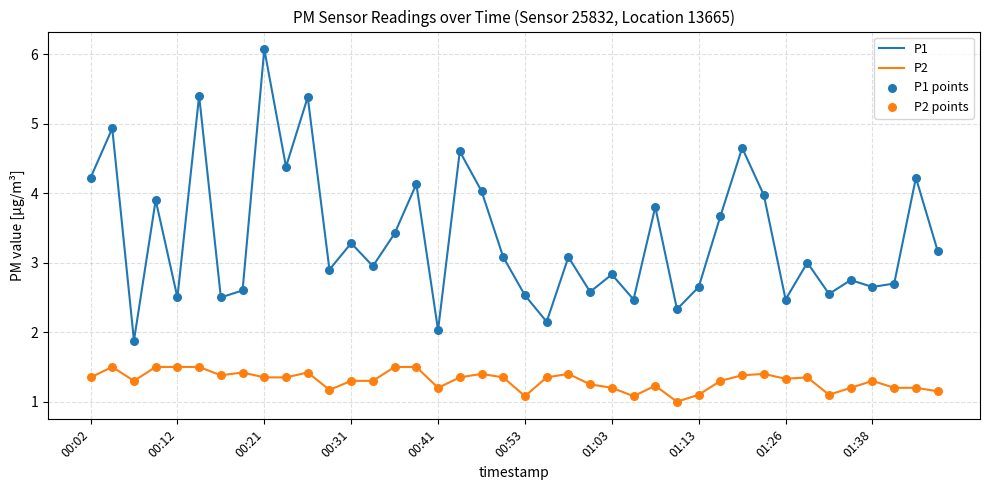

Which series has the largest total across all categories?

P1